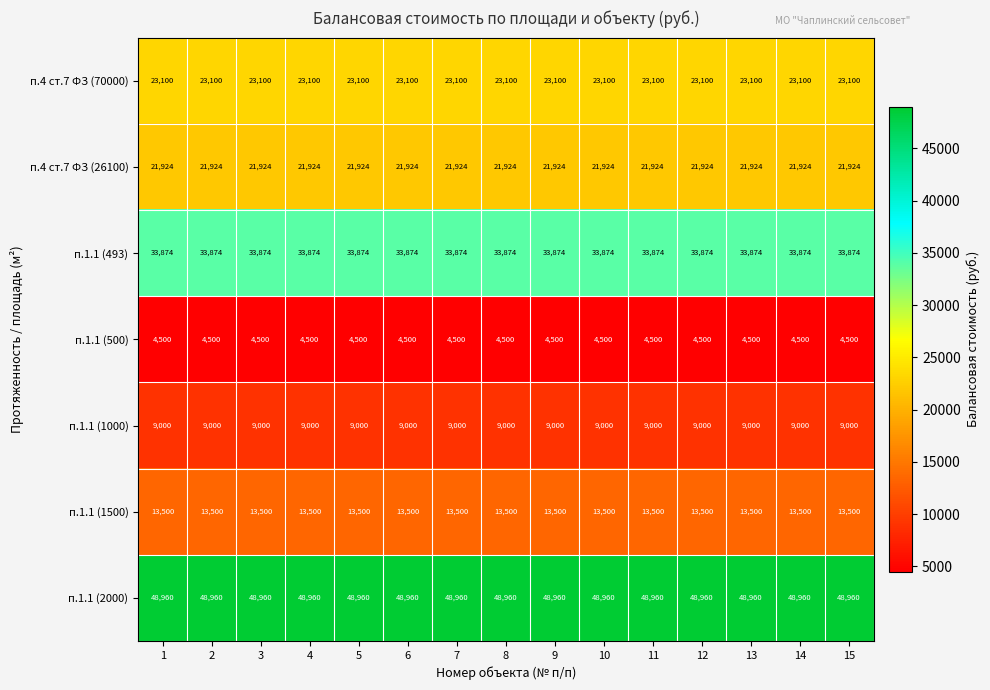

What is the approximate value of п.4 ст.7 ФЗ (70000) at 13?

23100